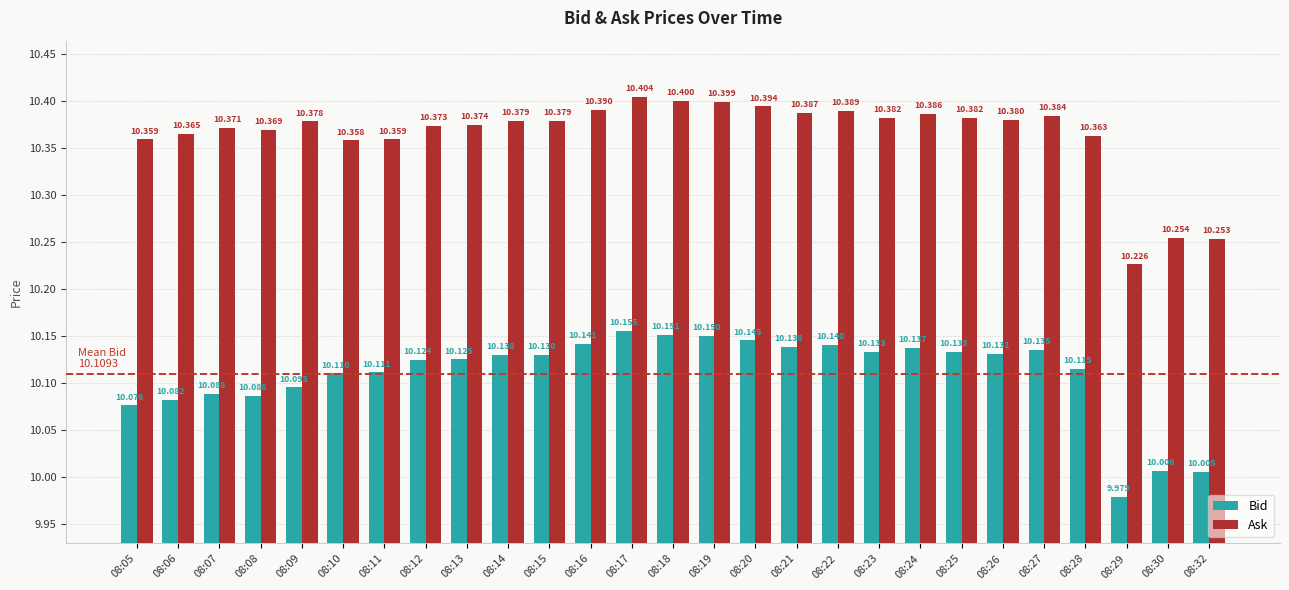

Does the chart contain any negative values?

No